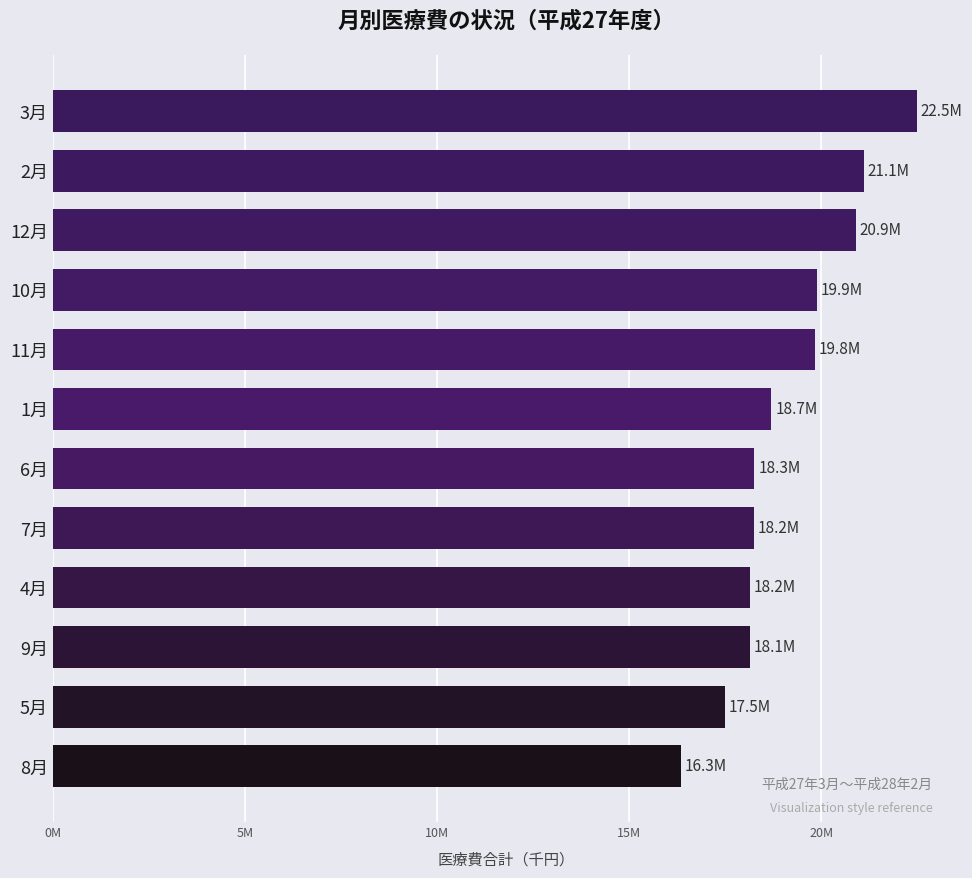

What is the difference between the second highest and minimum values?

4764258.1